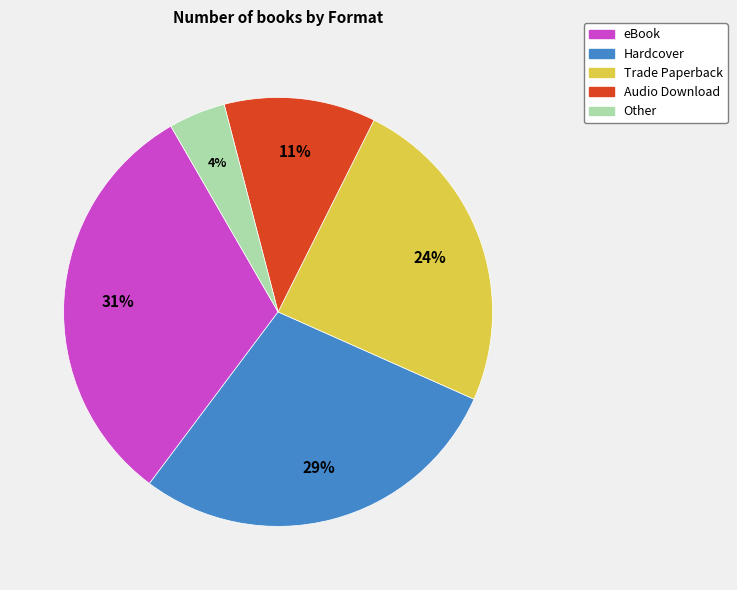

To the nearest percent, what portion does Audio Download represent?

11%